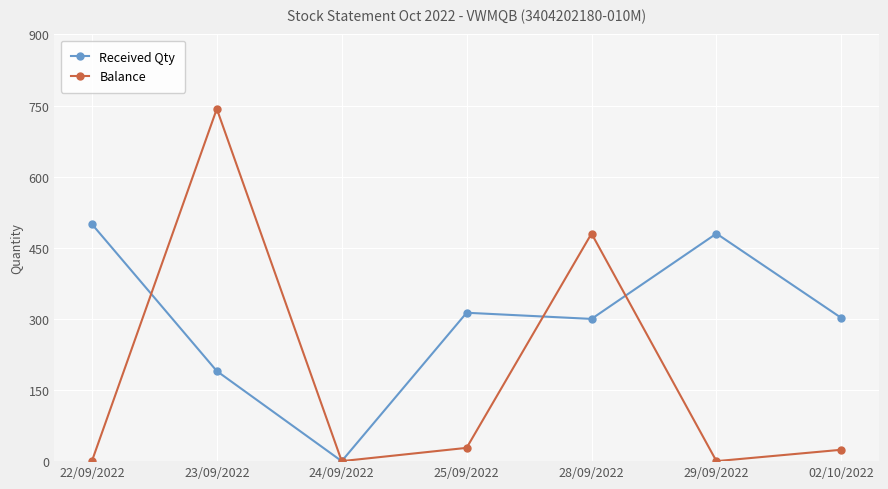

Is it true that Balance equals 0 at 22/09/2022?

True